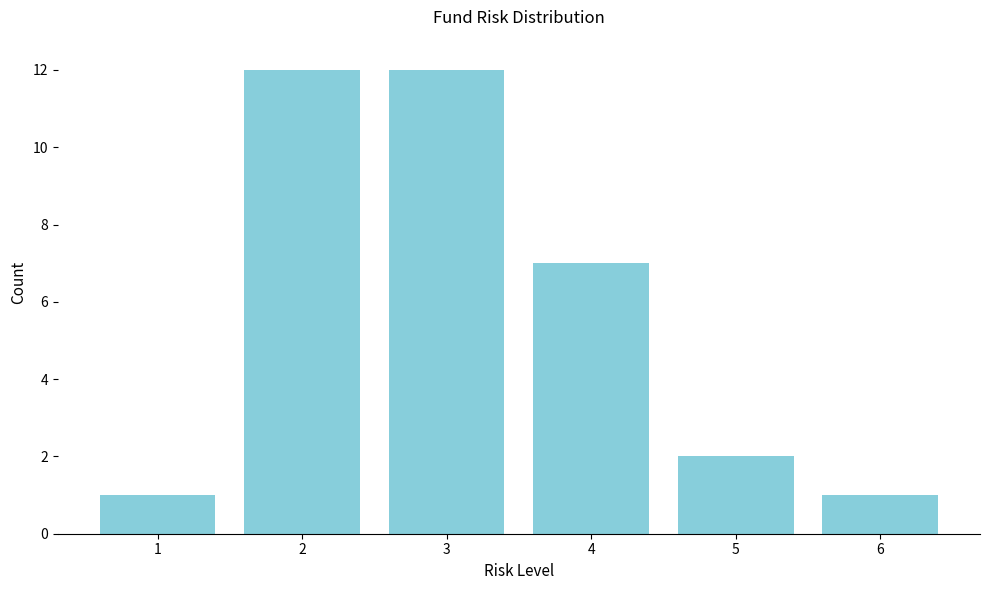

Reading left to right, extract all data points from this chart.

1	12	12	7	2	1